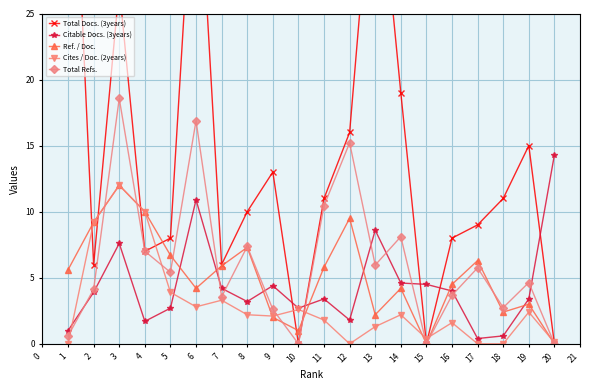

True or false: Total Docs. (3years) and Ref. / Doc. cross at least once.

True